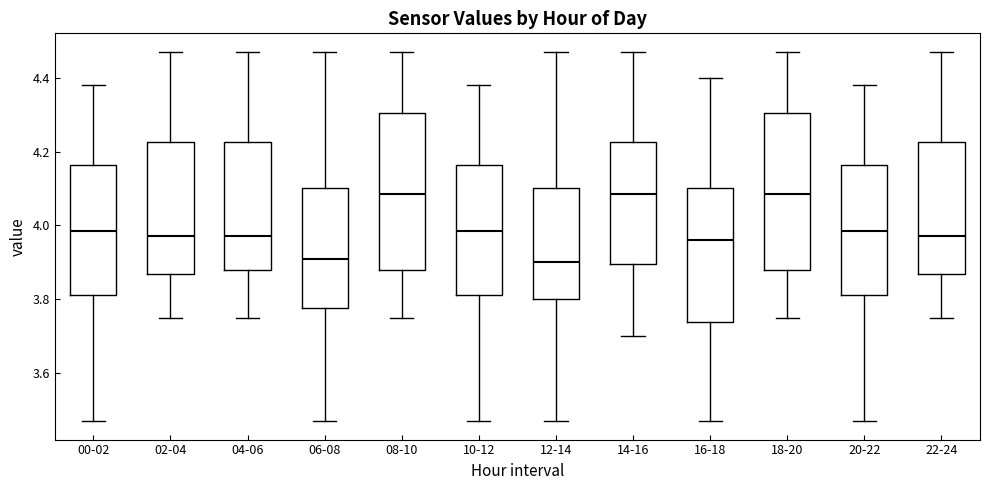

Reading left to right, read every box against the y-axis: the position of its median line, the range the box covers, and the ends of its whiskers. The values are not printed on the chart, so give them approximately, as read against the axis.

00-02: median 3.98, box 3.82 to 4.16, whiskers 3.48 to 4.38
02-04: median 3.98, box 3.86 to 4.22, whiskers 3.76 to 4.48
04-06: median 3.98, box 3.88 to 4.22, whiskers 3.76 to 4.48
06-08: median 3.92, box 3.78 to 4.10, whiskers 3.48 to 4.48
08-10: median 4.08, box 3.88 to 4.30, whiskers 3.76 to 4.48
10-12: median 3.98, box 3.82 to 4.16, whiskers 3.48 to 4.38
12-14: median 3.90, box 3.80 to 4.10, whiskers 3.48 to 4.48
14-16: median 4.08, box 3.90 to 4.22, whiskers 3.70 to 4.48
16-18: median 3.96, box 3.74 to 4.10, whiskers 3.48 to 4.40
18-20: median 4.08, box 3.88 to 4.30, whiskers 3.76 to 4.48
20-22: median 3.98, box 3.82 to 4.16, whiskers 3.48 to 4.38
22-24: median 3.98, box 3.86 to 4.22, whiskers 3.76 to 4.48